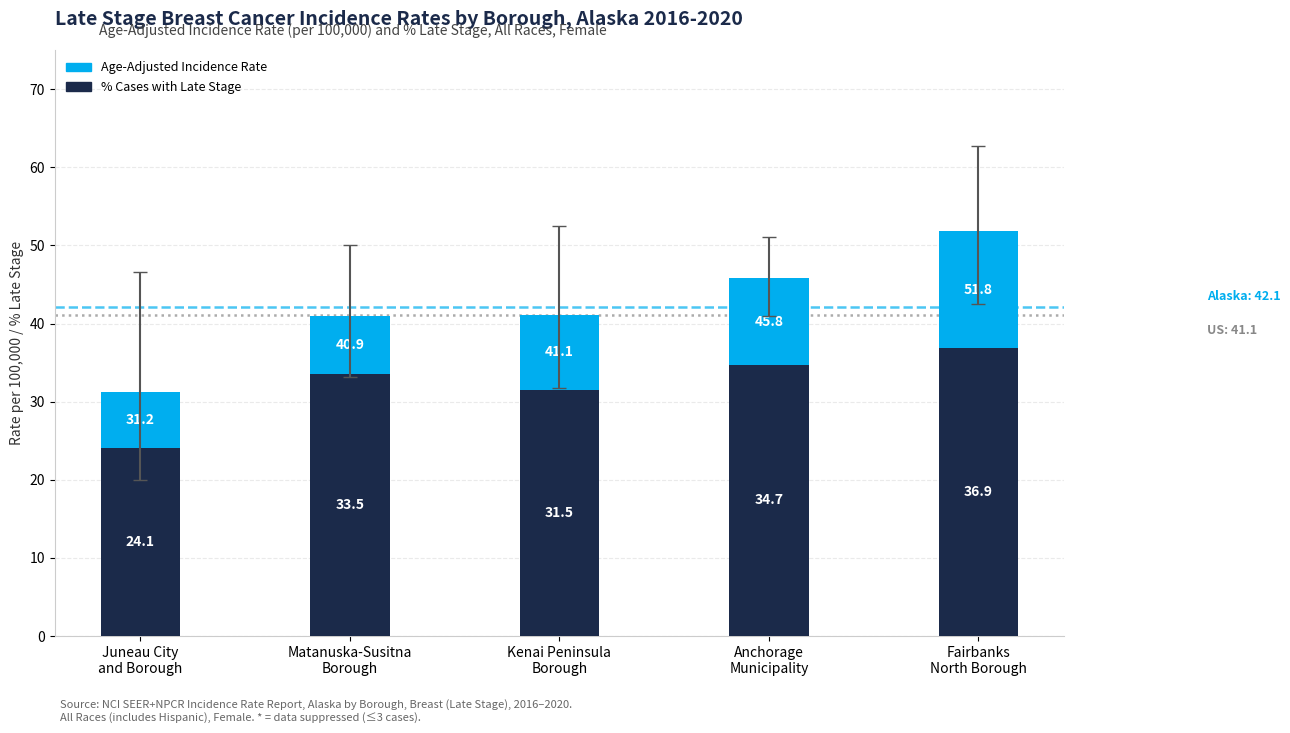

Are the bars grouped side by side (vs. stacked)?

No